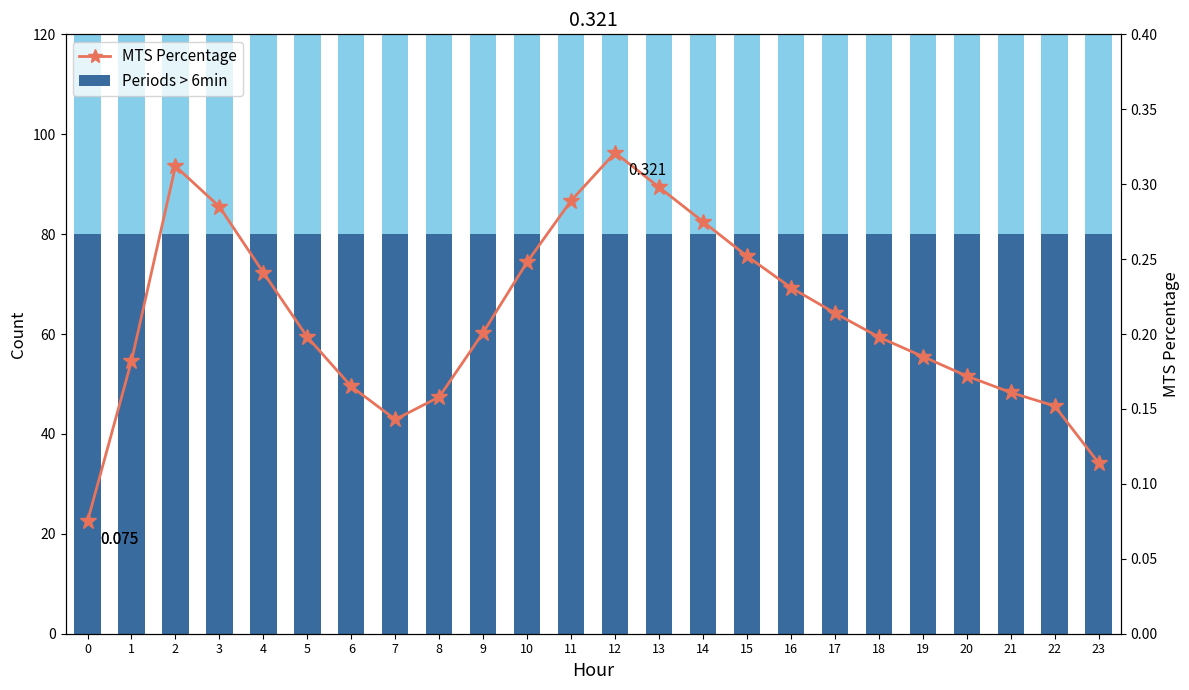

What are all the series names shown in the legend?

Periods > 6min, MTS Percentage